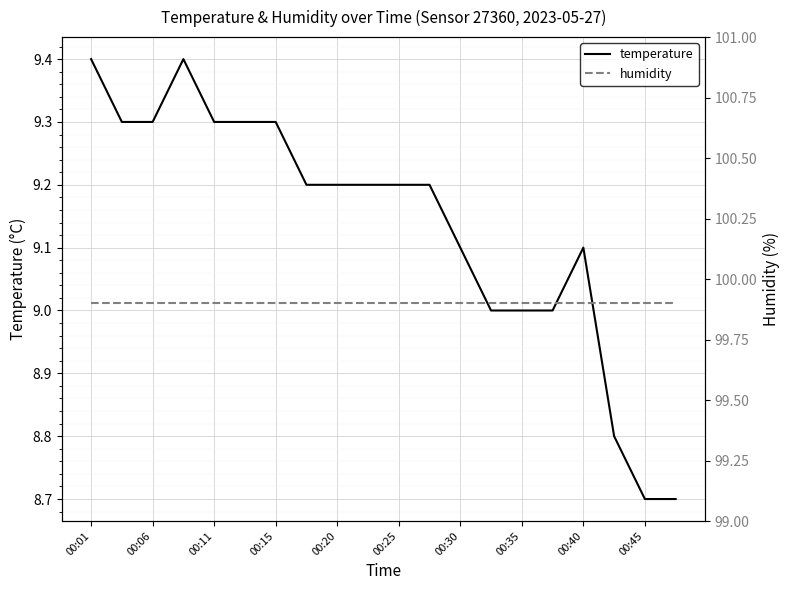

Rank the series by their average value, from highest to lowest.

humidity, temperature